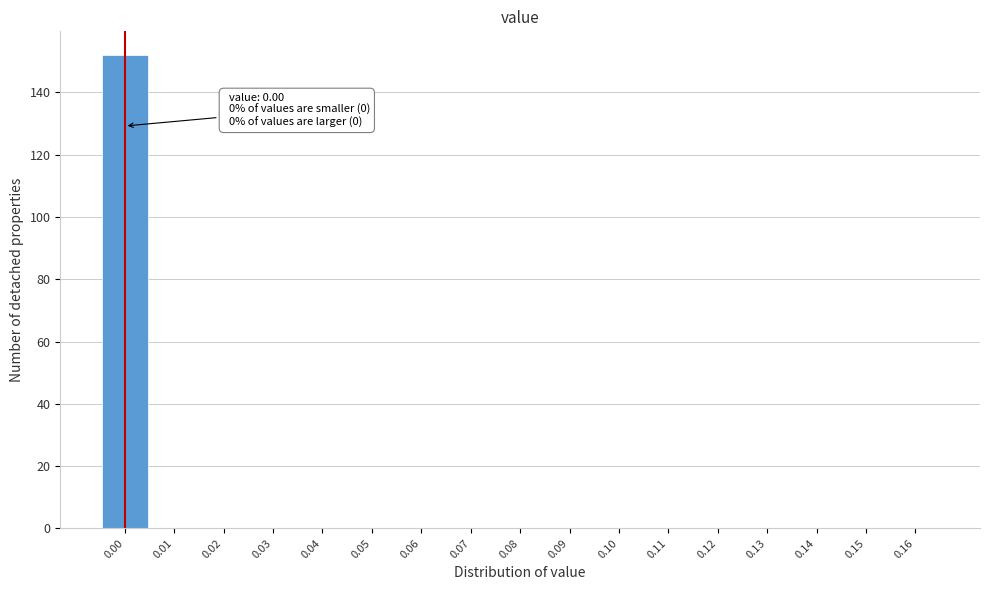

Which range on the x-axis has the tallest bar?

-0.005 to 0.005